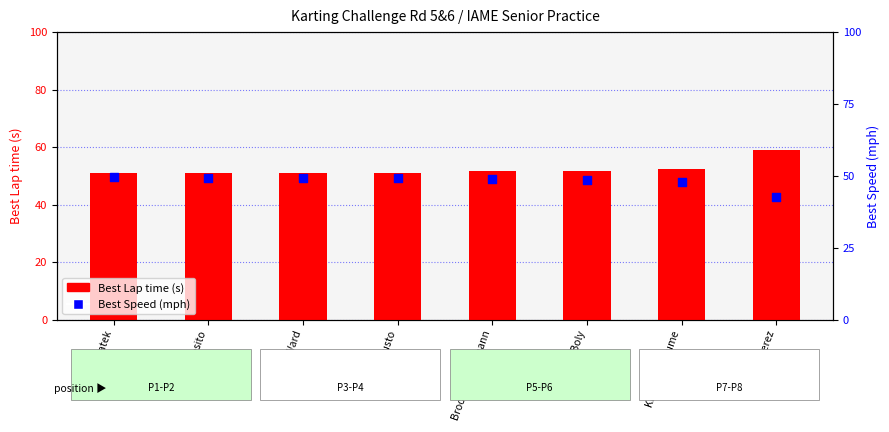

What are all the series names shown in the legend?

Best Lap time (s), Best Speed (mph)